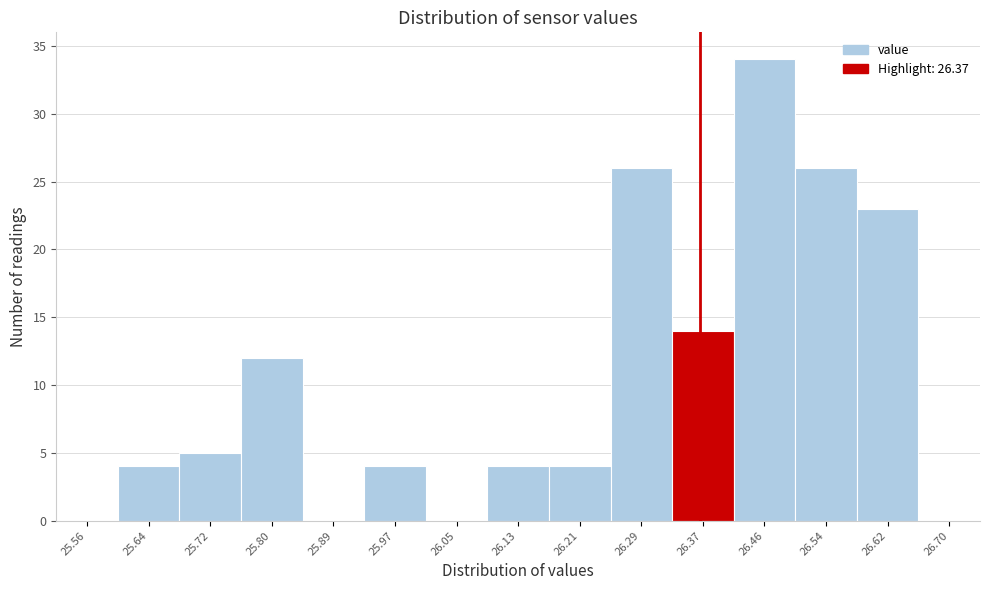

Over which range of the x-axis is the bar tallest?

26.41 to 26.50